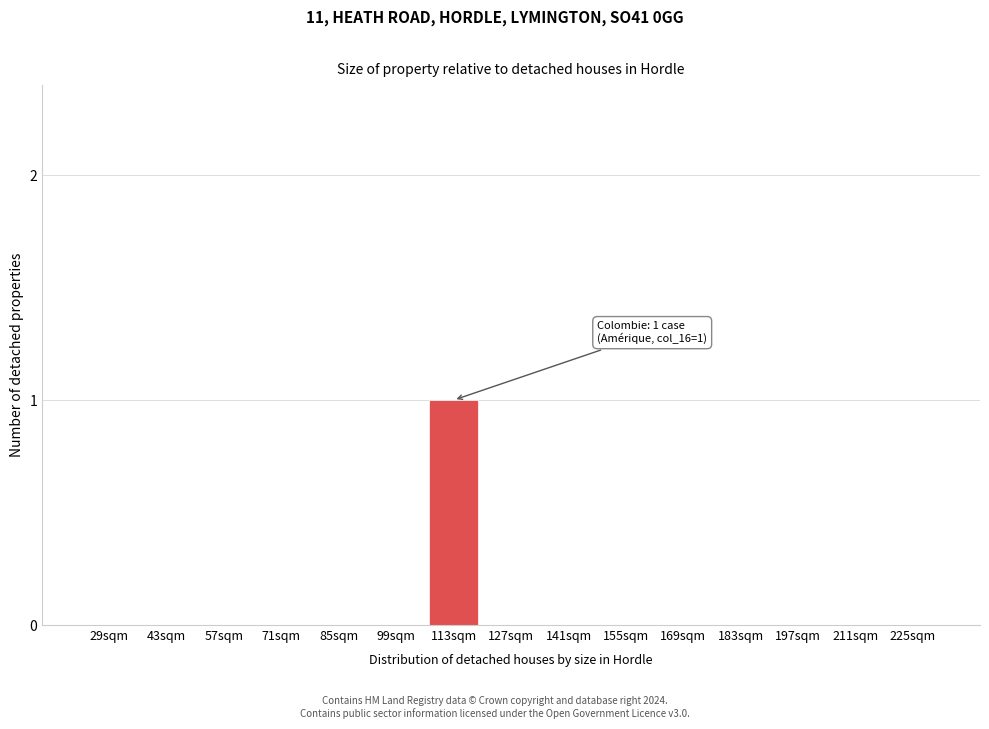

Reading right to left, what are all the values shown in this chart?

225sqm=0	211sqm=0	197sqm=0	183sqm=0	169sqm=0	155sqm=0	141sqm=0	127sqm=0	113sqm=1	99sqm=0	85sqm=0	71sqm=0	57sqm=0	43sqm=0	29sqm=0